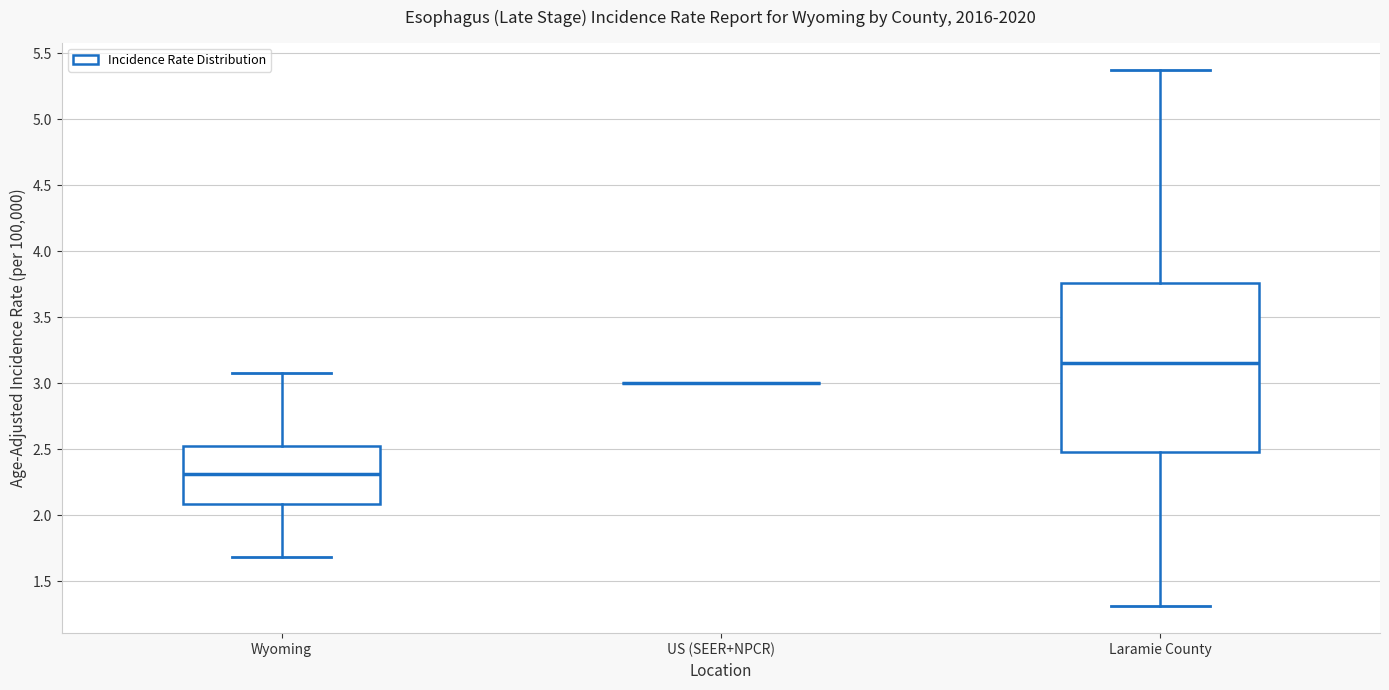

Where does the median line of the box for Wyoming sit on the y-axis? The values are not printed on the chart, so give them approximately, as read against the axis.

2.30